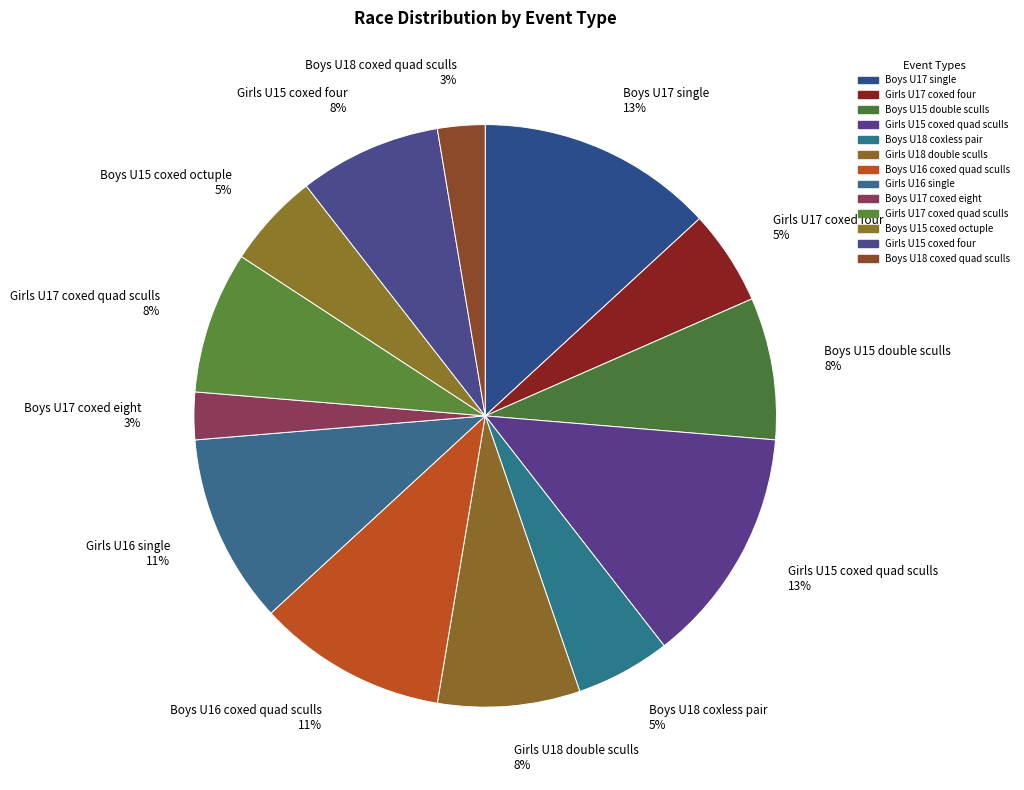

What percentage is the Girls U15 coxed four 8% slice, to the nearest percent?

8%